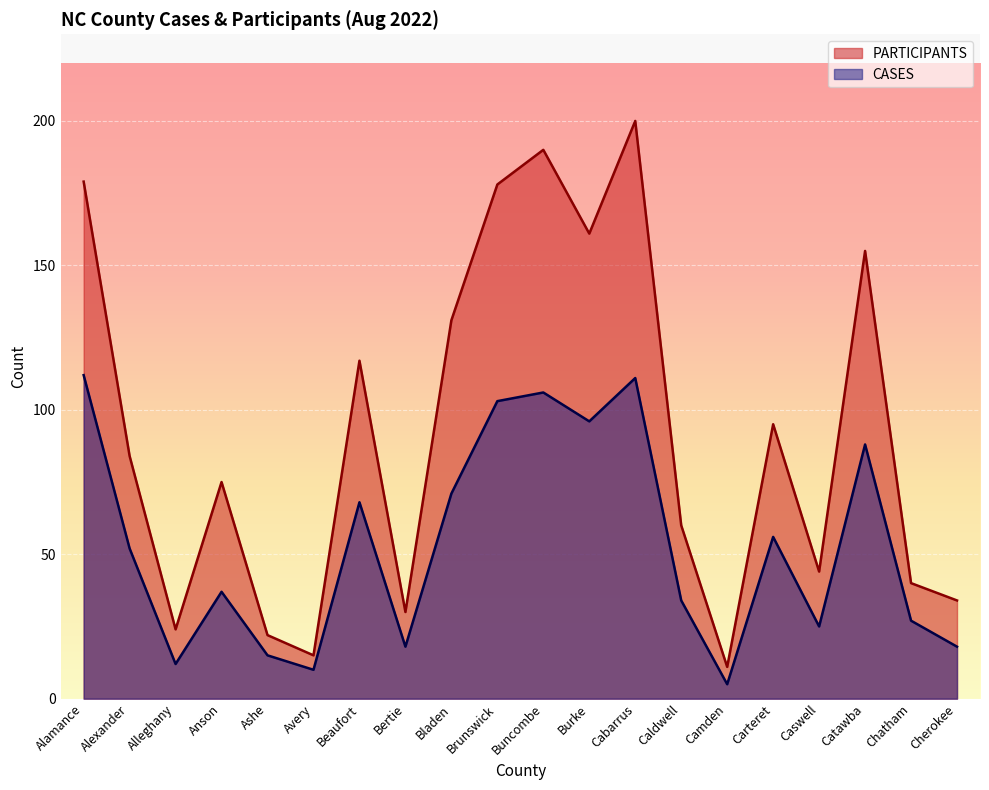

Which has a higher value, Cherokee or Alamance?

Alamance